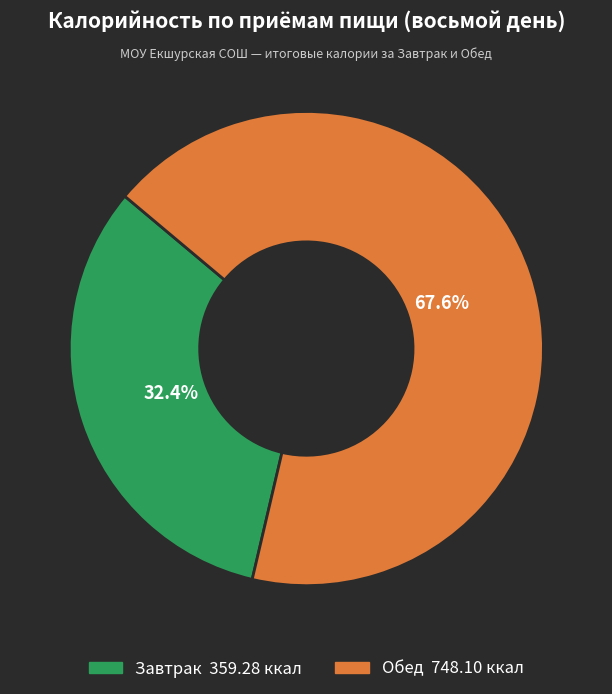

Count the number of slices in the pie.

2